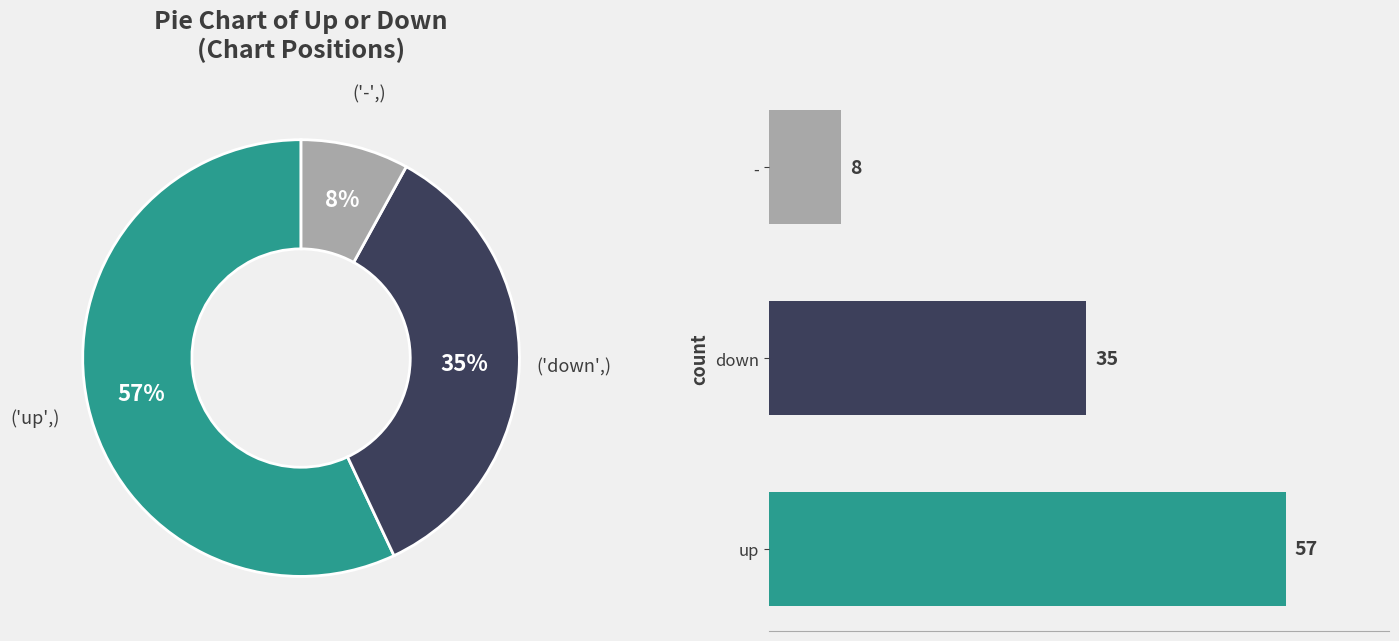

What is the largest slice in the pie chart?

up